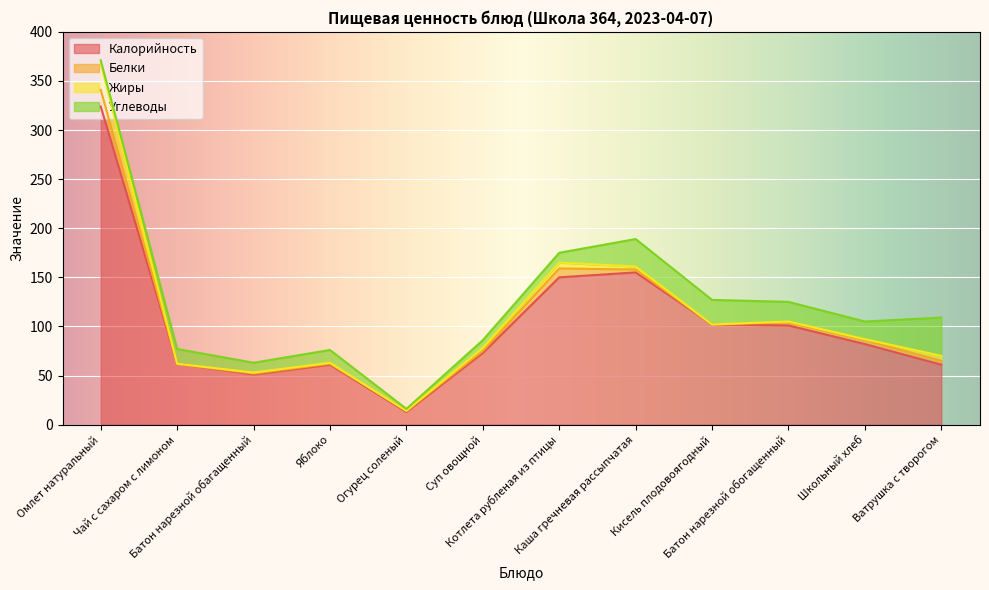

True or false: Углеводы and Калорийность intersect in this chart.

False